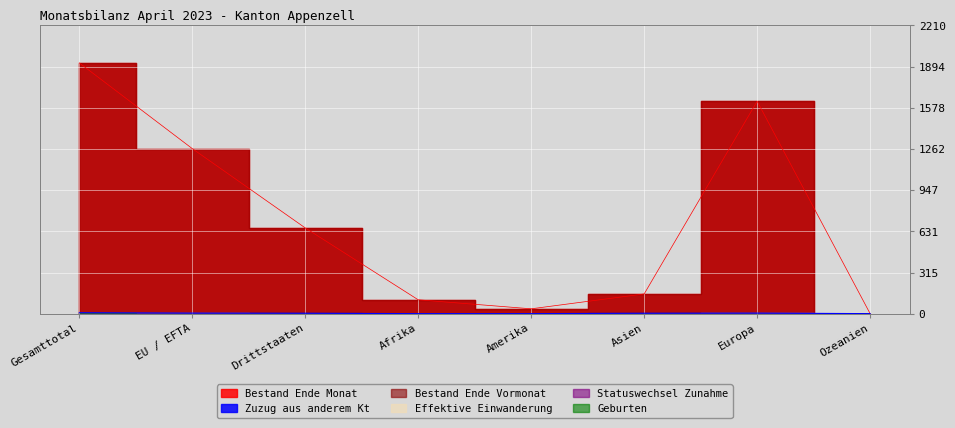

Which series has the widest spread of values?

Bestand Ende Monat